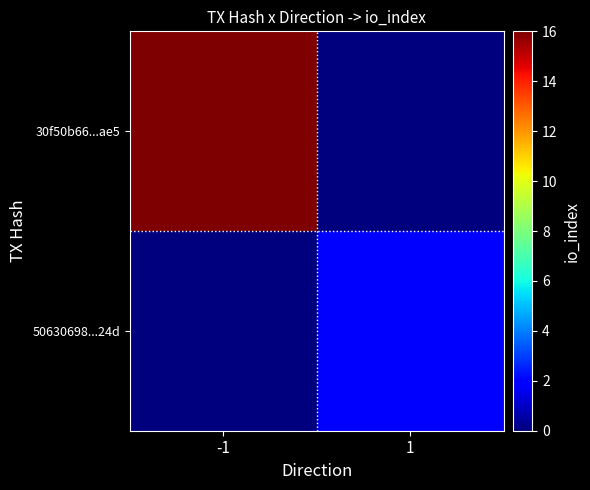

What is the greatest value displayed?

16